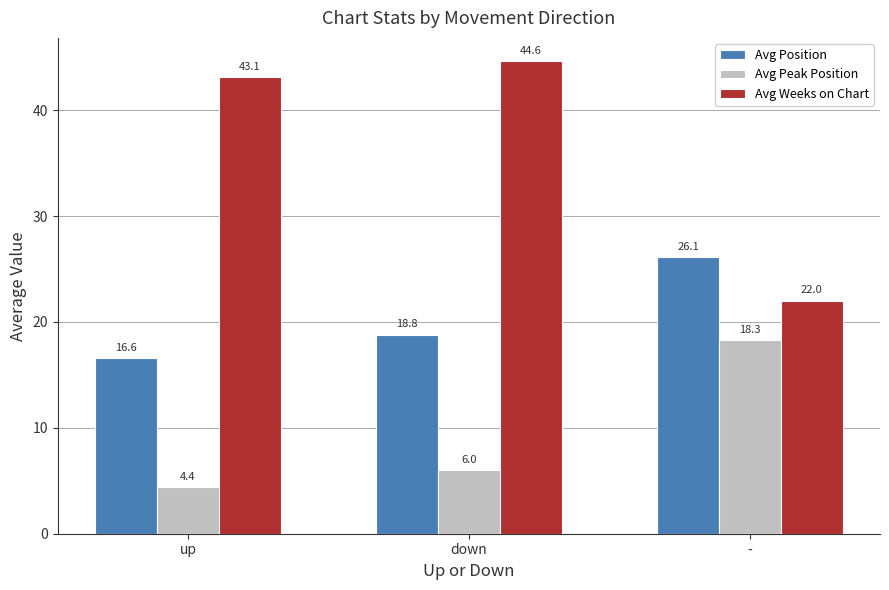

Which series has the largest total across all categories?

Avg Weeks on Chart